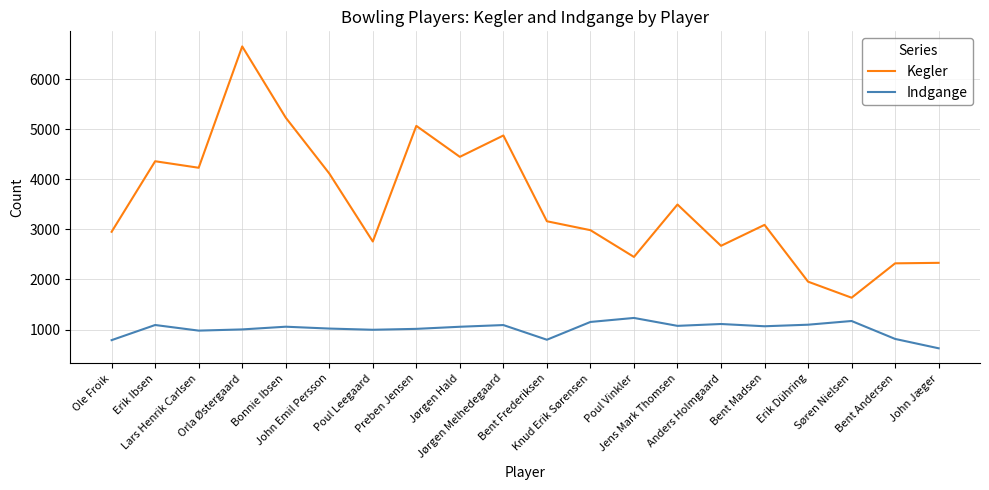

The Indgange series shows 275 at Poul Leegaard. True or false?

False